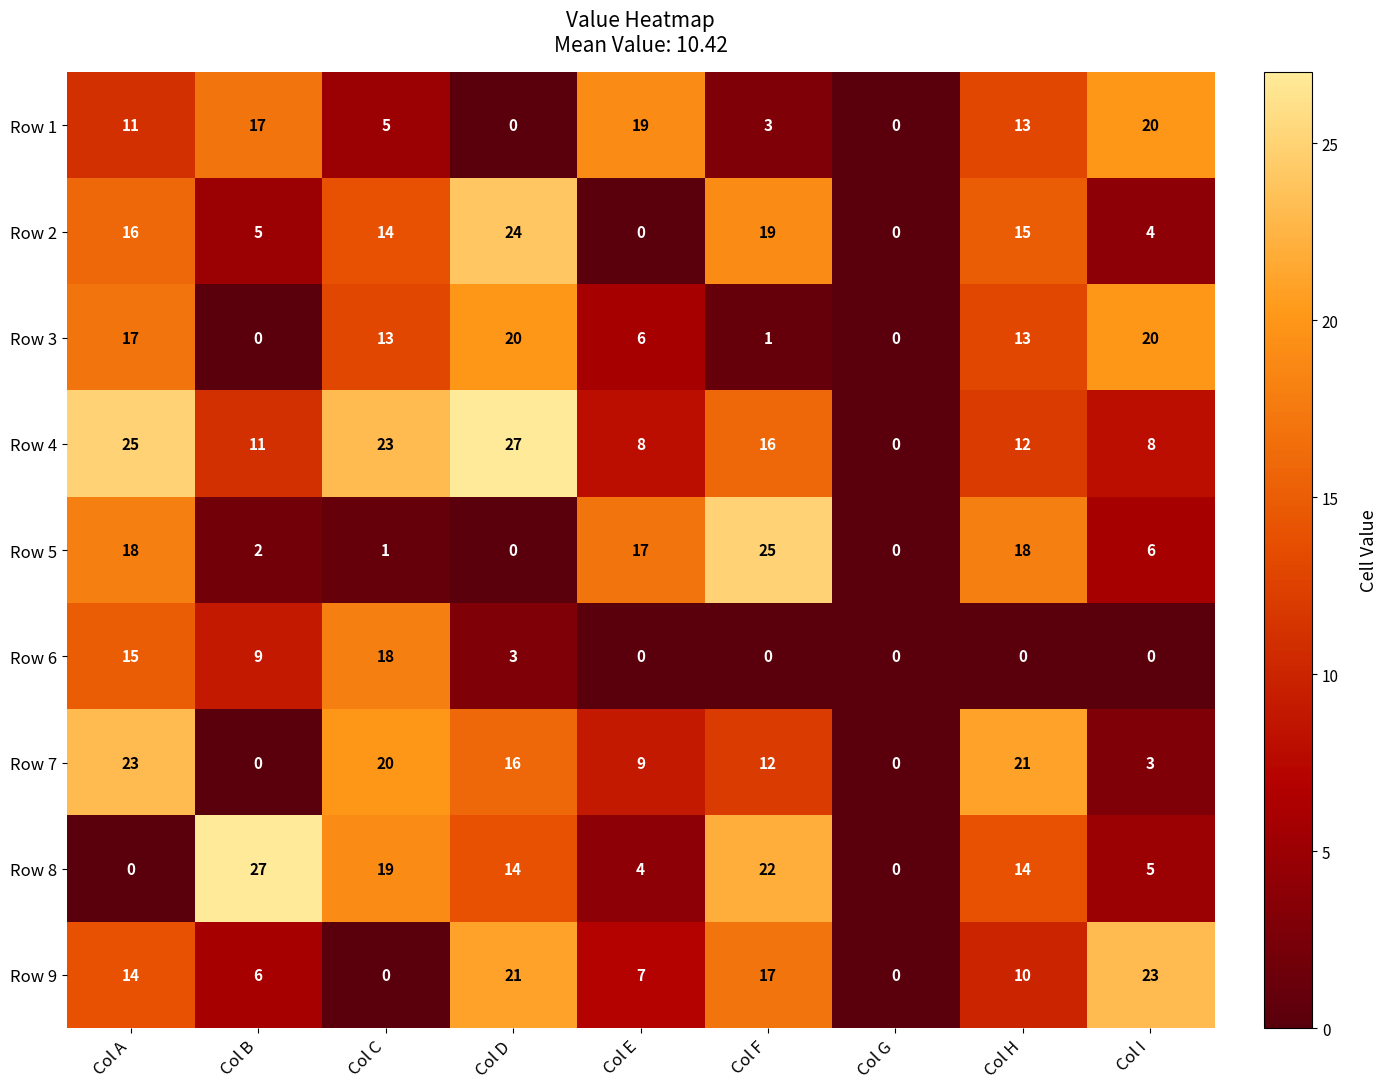

Which series has the largest total across all categories?

Row 4